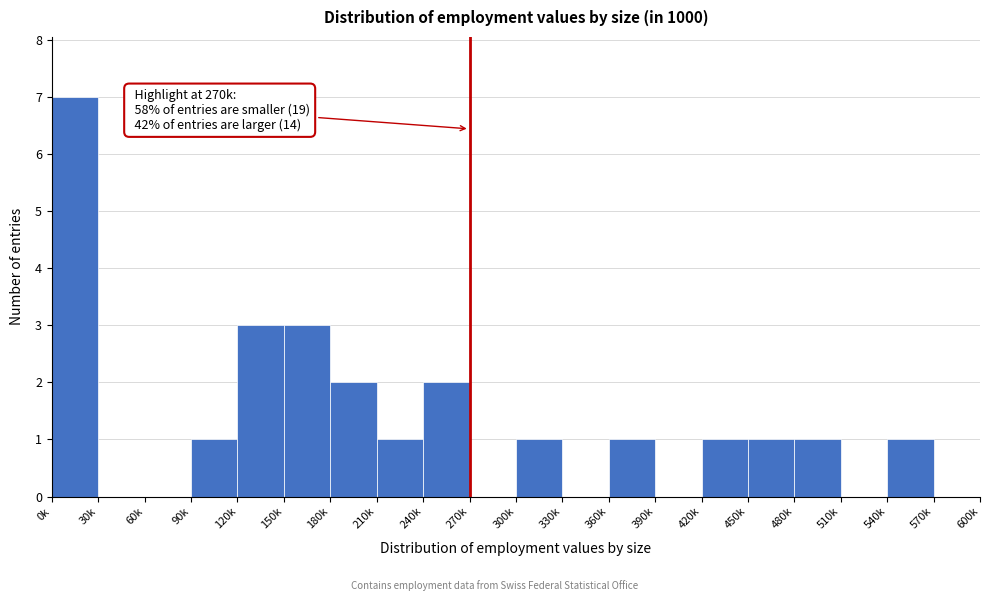

Reading right to left, extract all data points from this chart.

570k=0	540k=1	510k=0	480k=1	450k=1	420k=1	390k=0	360k=1	330k=0	300k=1	270k=0	240k=2	210k=1	180k=2	150k=3	120k=3	90k=1	60k=0	30k=0	0k=7